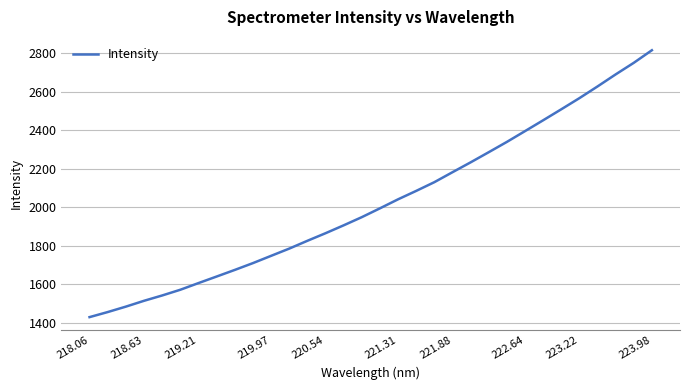

What is the maximum value shown in the chart?

2815.5